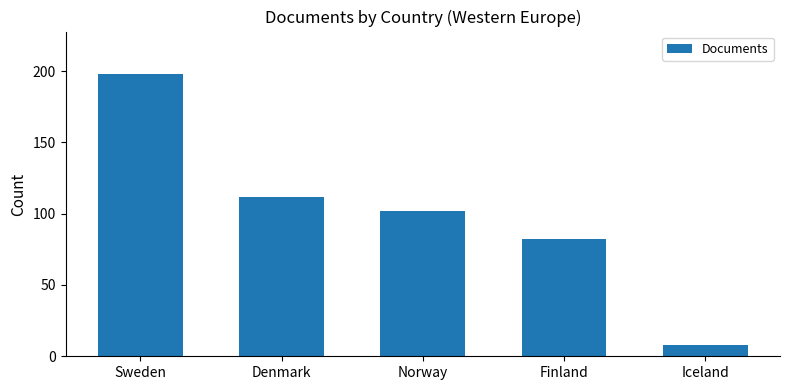

What is the sum of the values at Sweden and Norway?

300